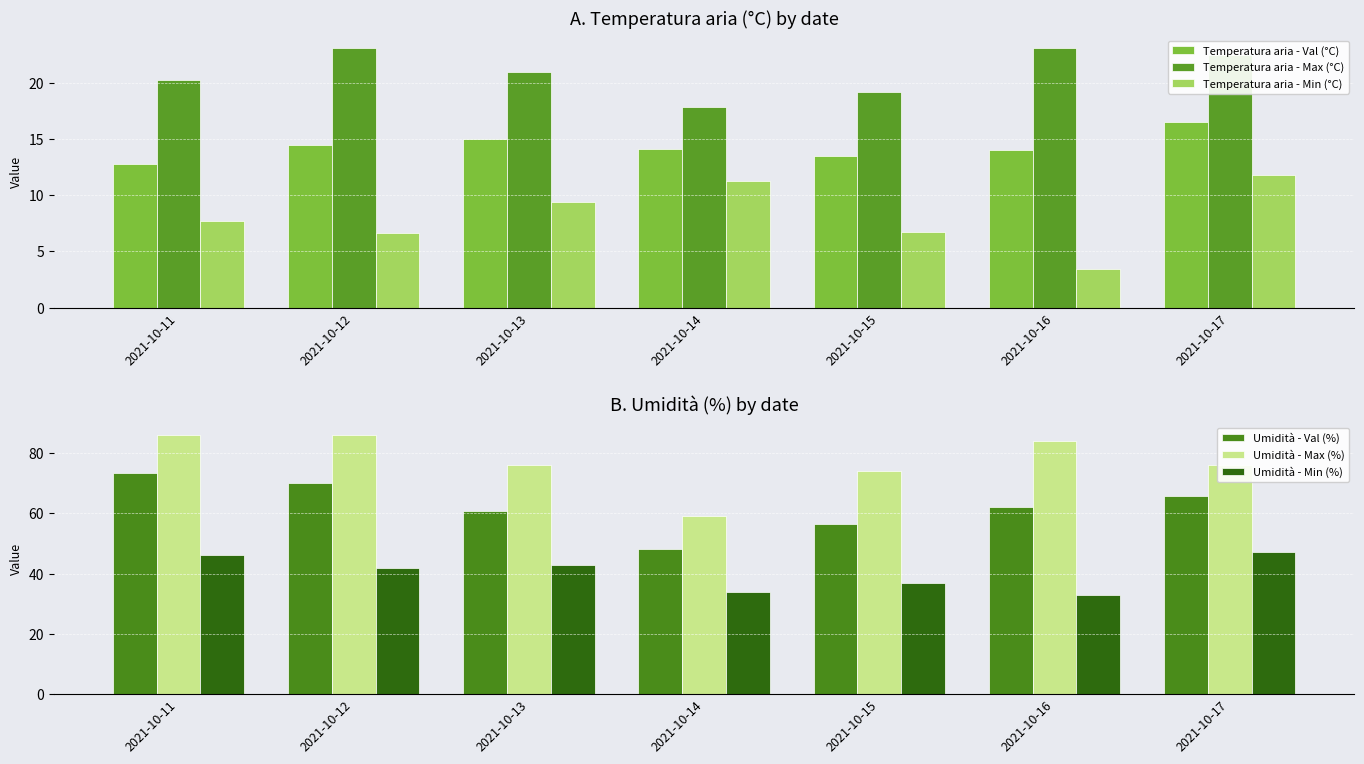

What is the smallest value displayed?

3.4